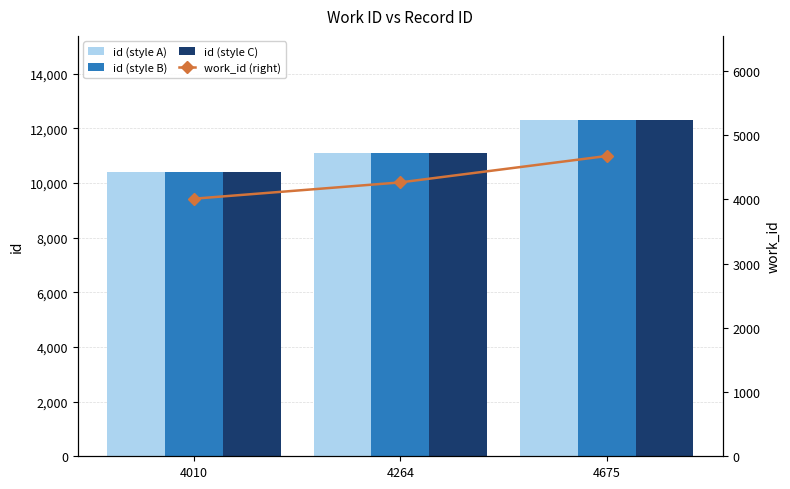

Is it true that id (2010 style) equals 11103 at 4264?

True